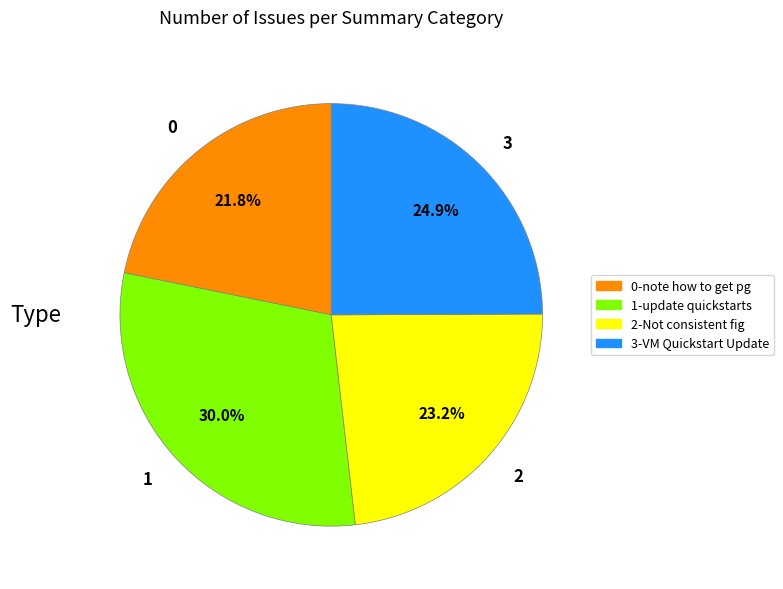

What is the ratio of the value at 0 to the value at 1?

0.7